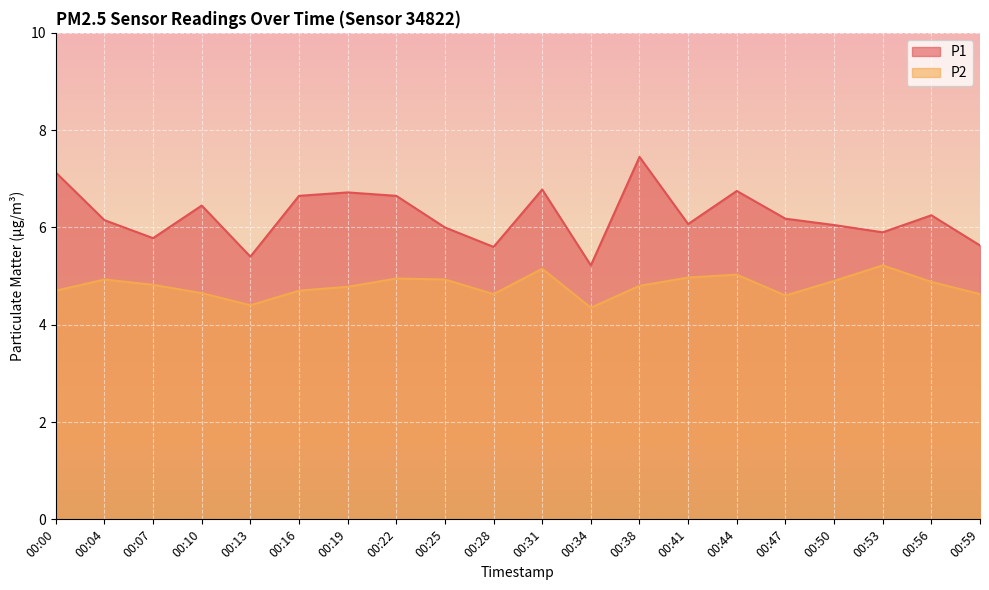

Reading left to right, extract all data points from this chart.

P1: 7.1	6.2	5.8	6.5	5.4	6.7	6.7	6.7	6.0	5.6	6.8	5.2	7.5	6.1	6.8	6.2	6.0	5.9	6.2	5.6
P2: 4.7	4.9	4.8	4.7	4.4	4.7	4.8	5.0	4.9	4.6	5.2	4.3	4.8	5.0	5.0	4.6	4.9	5.2	4.9	4.6